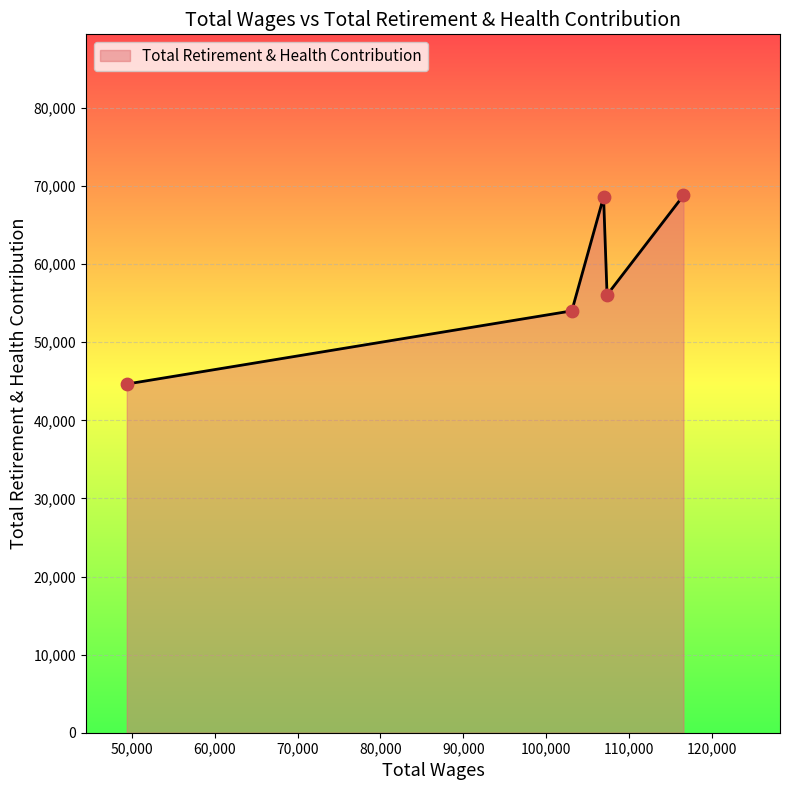

True or false: there are more than 1 points higher than both neighbors.

False